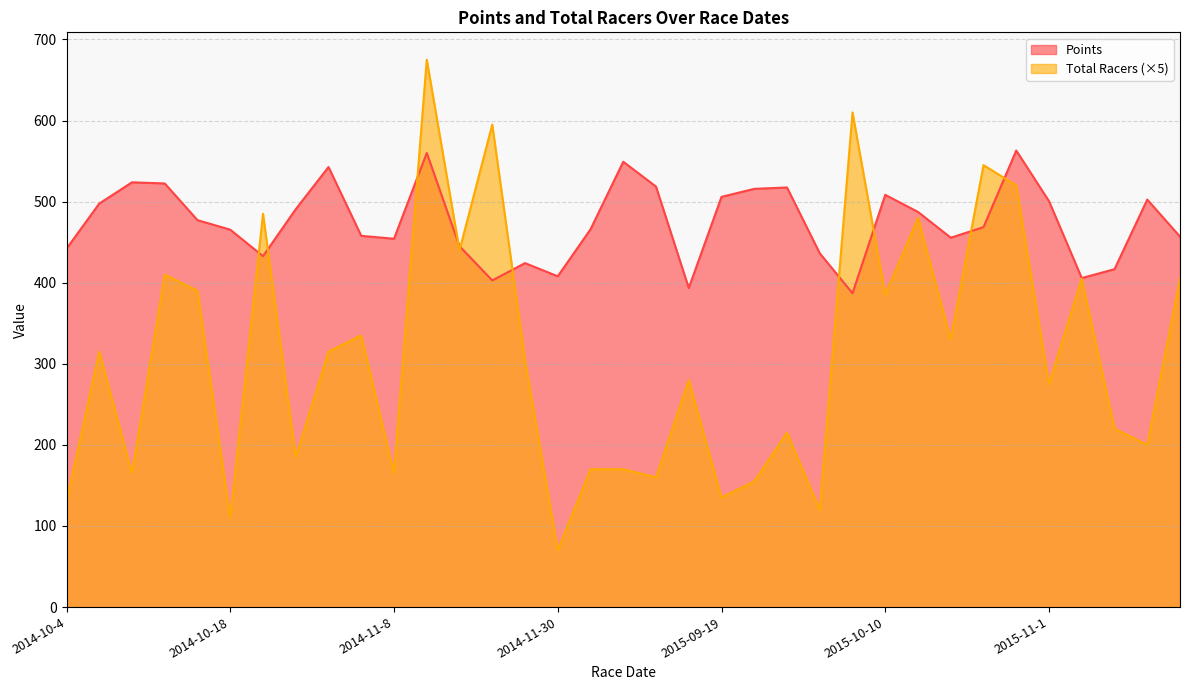

At which category is the sum across all series the highest?

2014-11-9